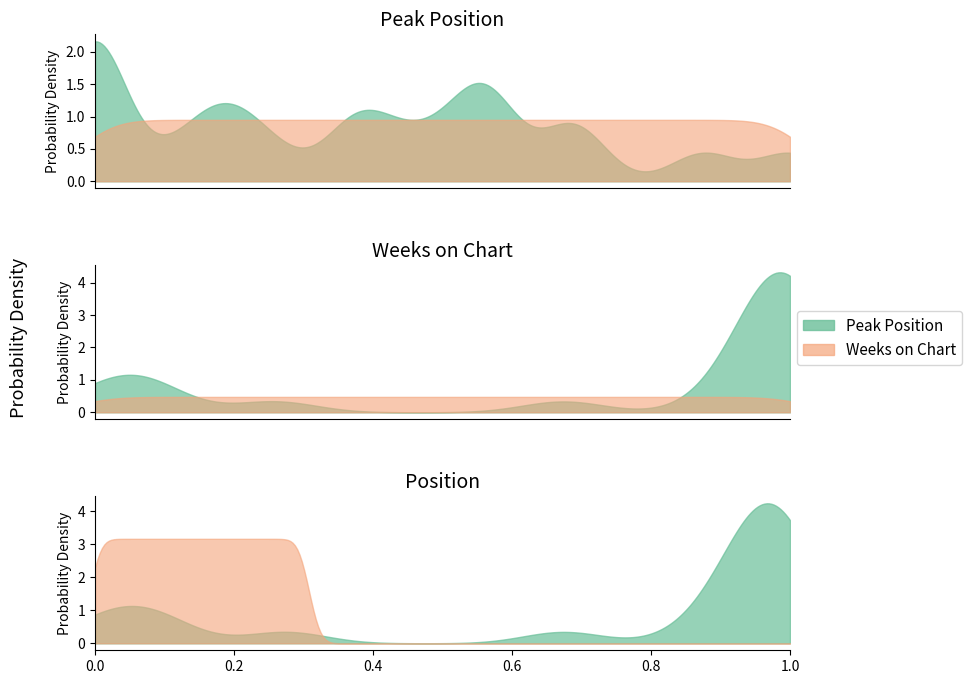

Which category has the highest value across all series?

1